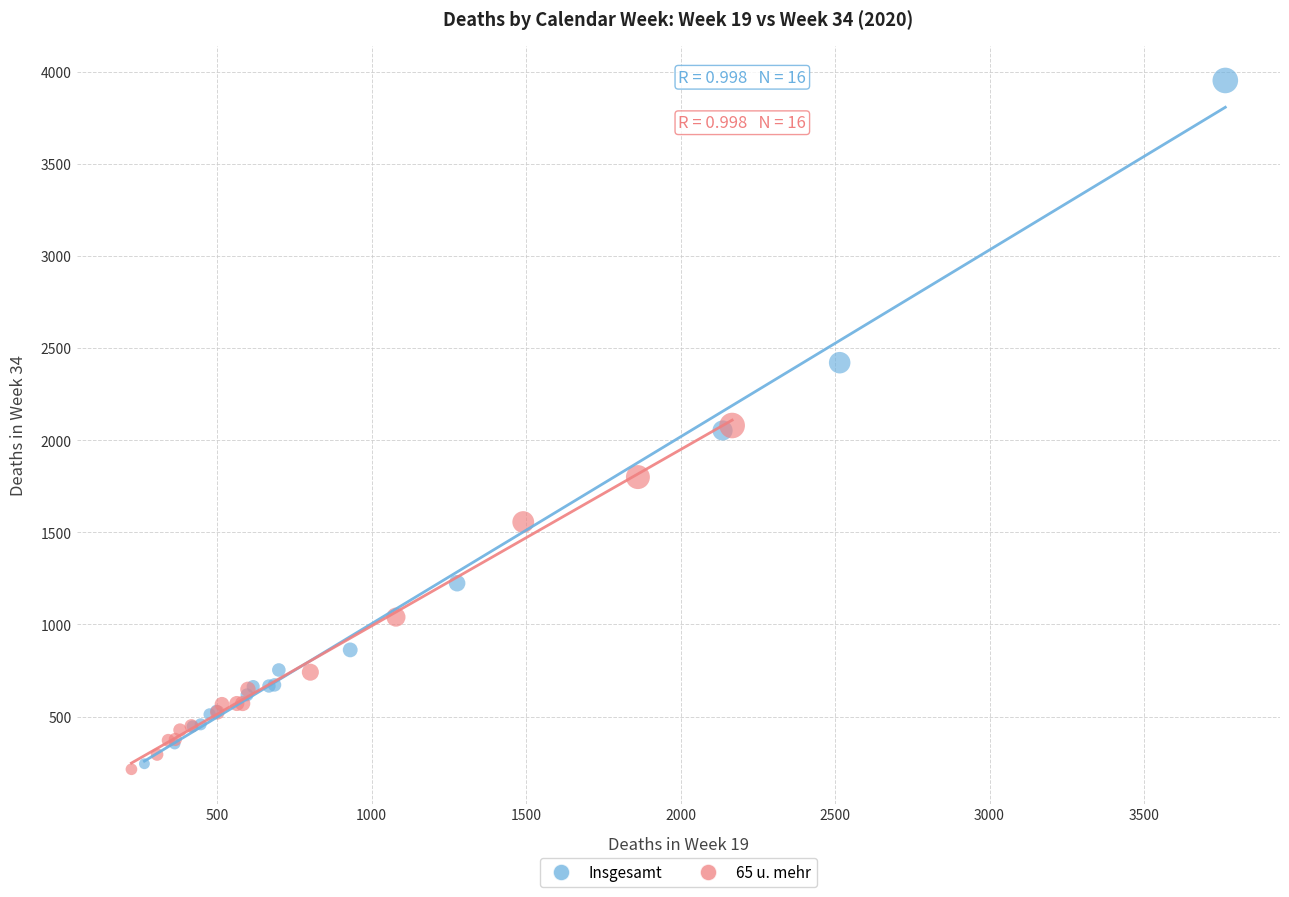

Which series contains the highest Y value?

Insgesamt